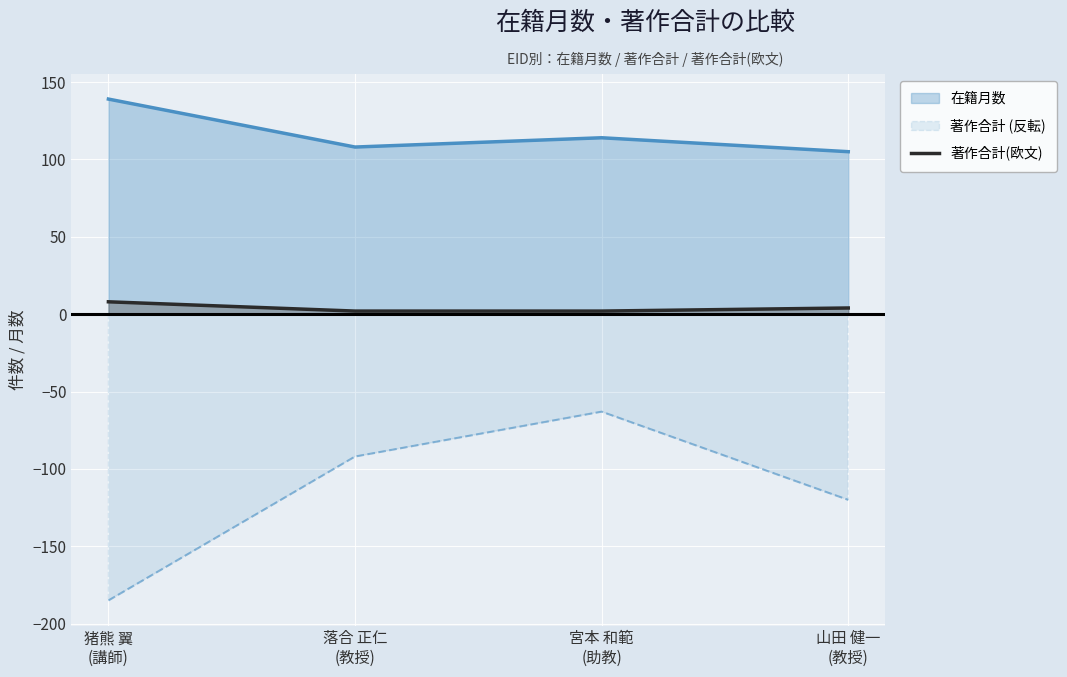

Which series has the largest total across all categories?

在籍月数